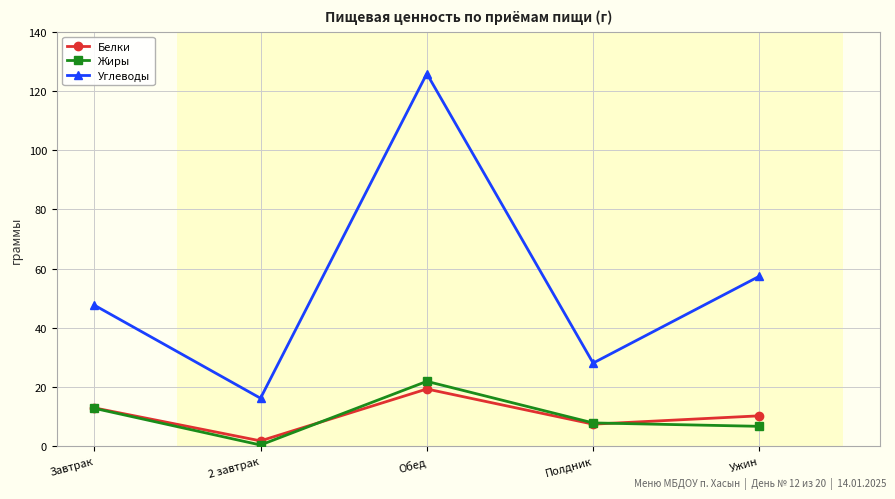

True or false: Белки and Углеводы cross at least once.

False